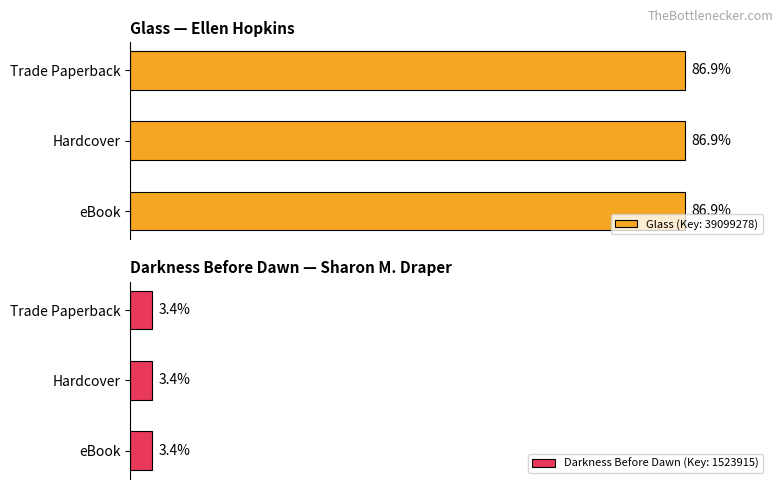

Which has a higher value, Hardcover (Darkness) or Trade Paperback (Darkness)?

Hardcover (Darkness)